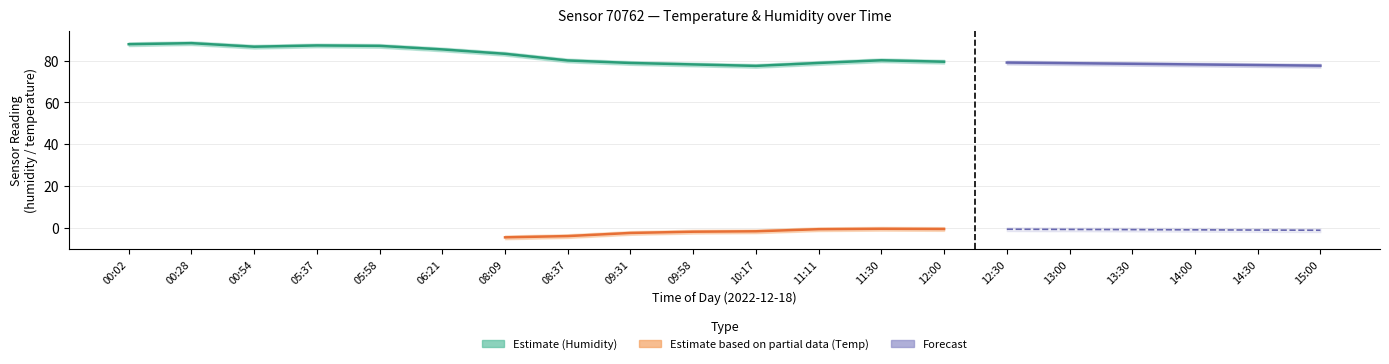

What is the sum of the temperature_lower values at 14:00 and 00:54?

-6.5